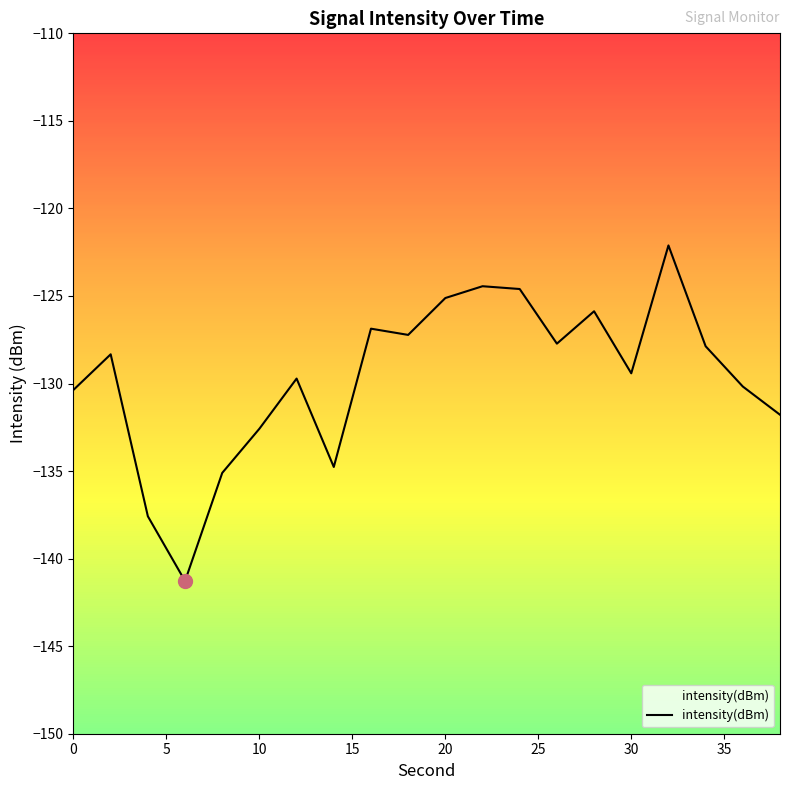

Between 20 and 0, which is larger?

20